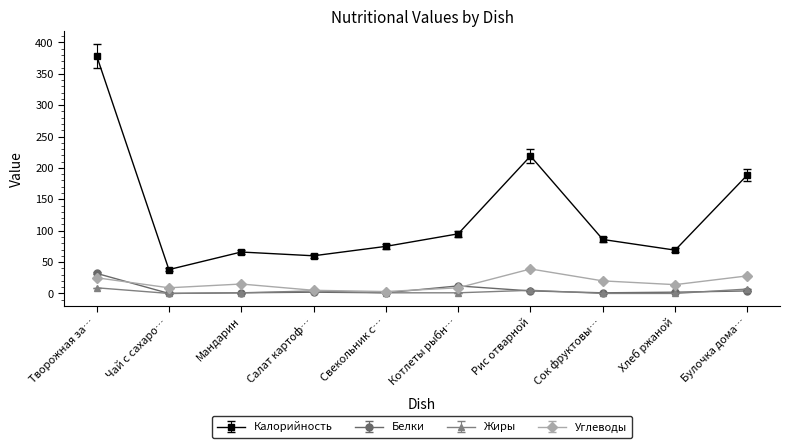

What is the difference between the maximum and minimum values in the Белки series?

32